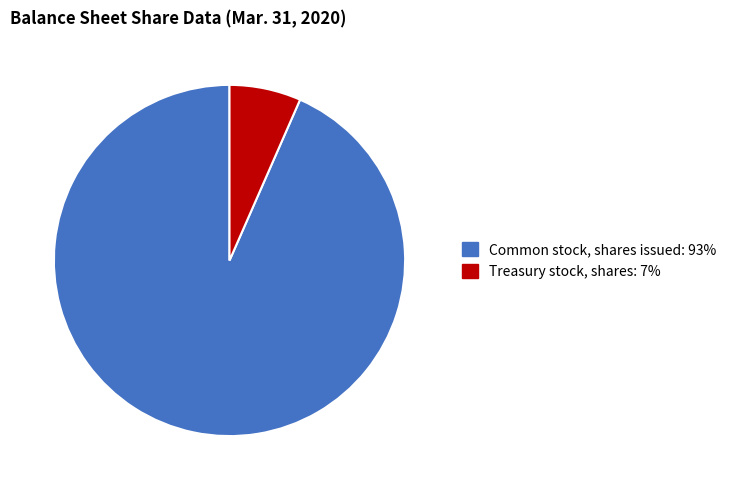

Which slice is the smallest?

Treasury stock, shares